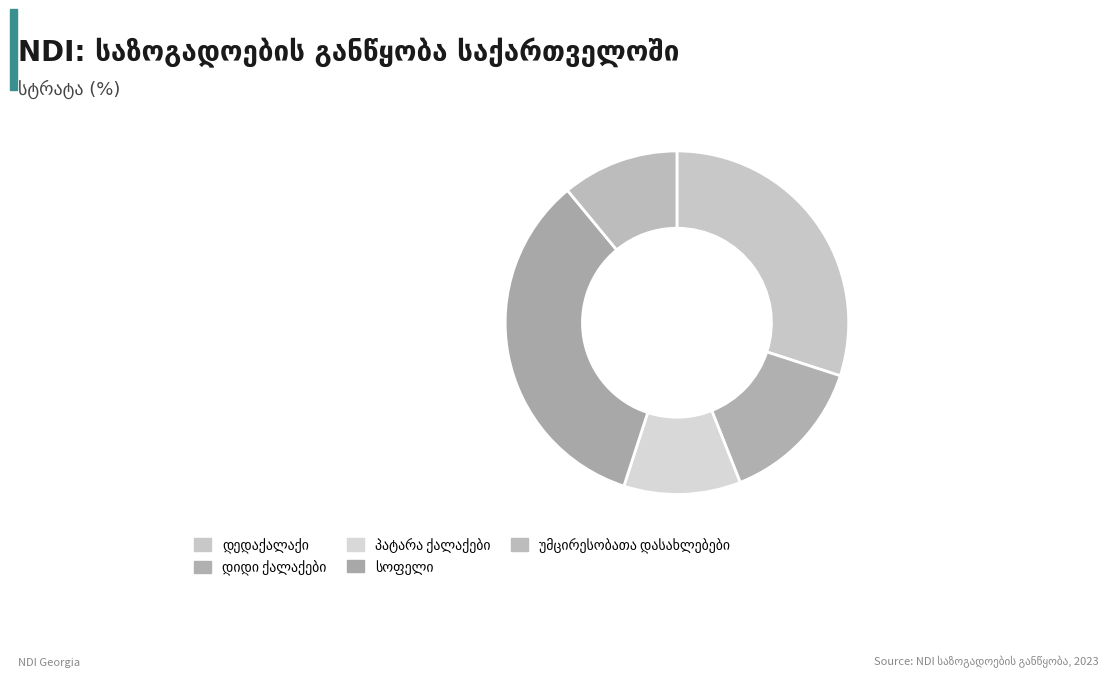

Between დიდი ქალაქები and პატარა ქალაქები, which is larger?

დიდი ქალაქები